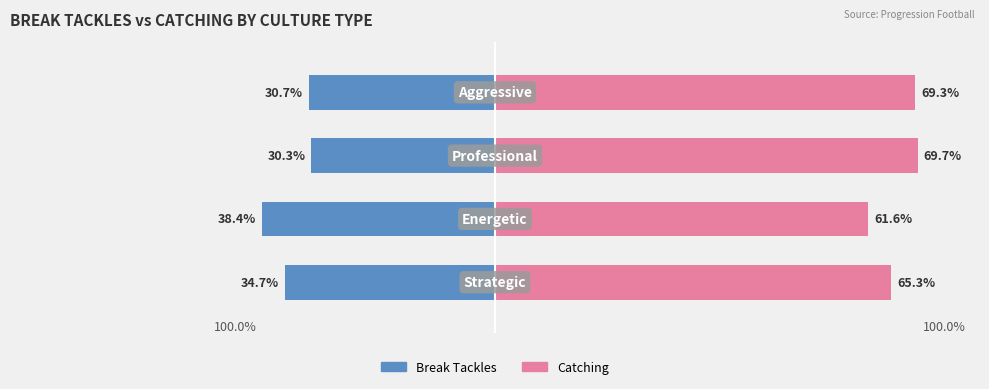

Count the number of data series in this chart.

2